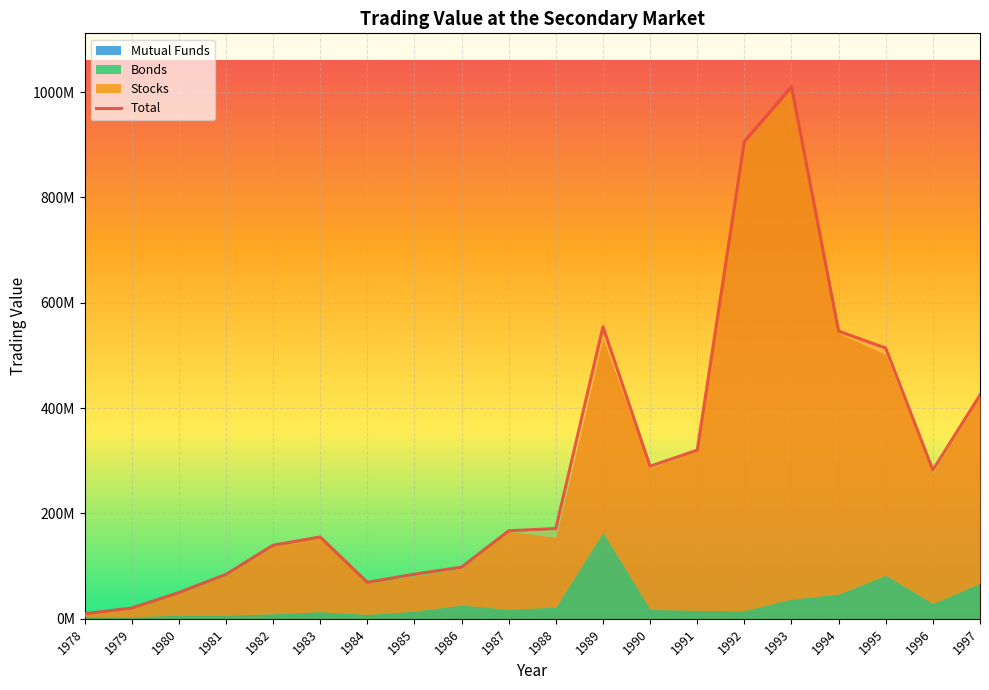

Read the value at 1994, to the nearest 100.

546264100